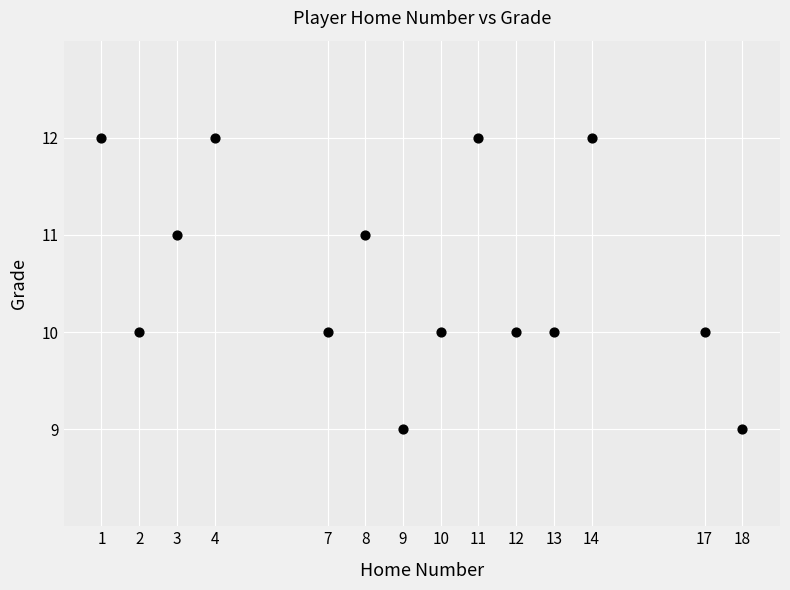

What is the range of Y values (max minus min)?

3